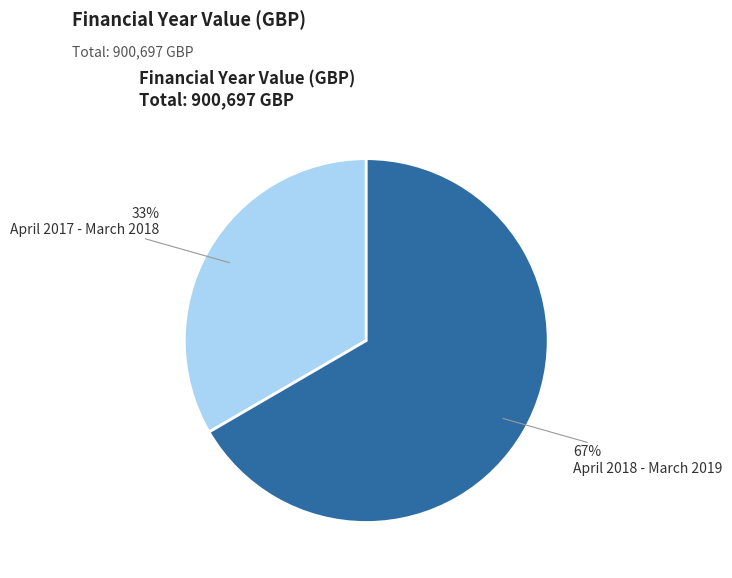

What is the largest slice in the pie chart?

April 2018 - March 2019